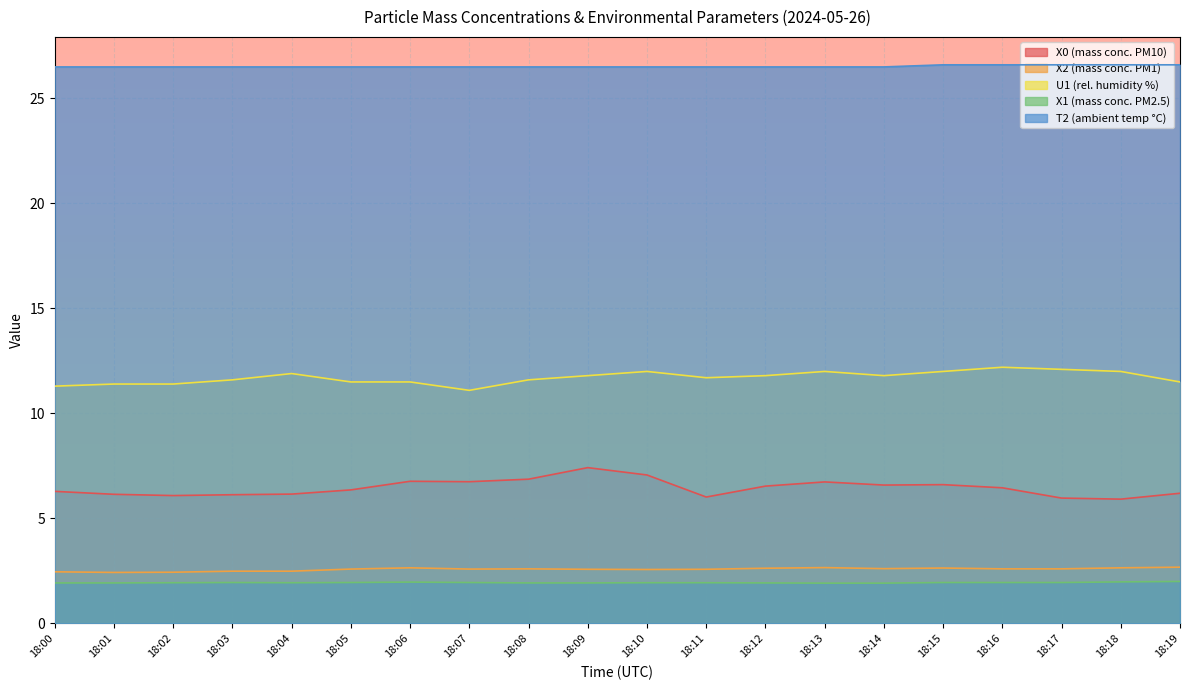

True or false: X1 (mass conc. PM2.5) has a value of 2.0 at 18:18.

True